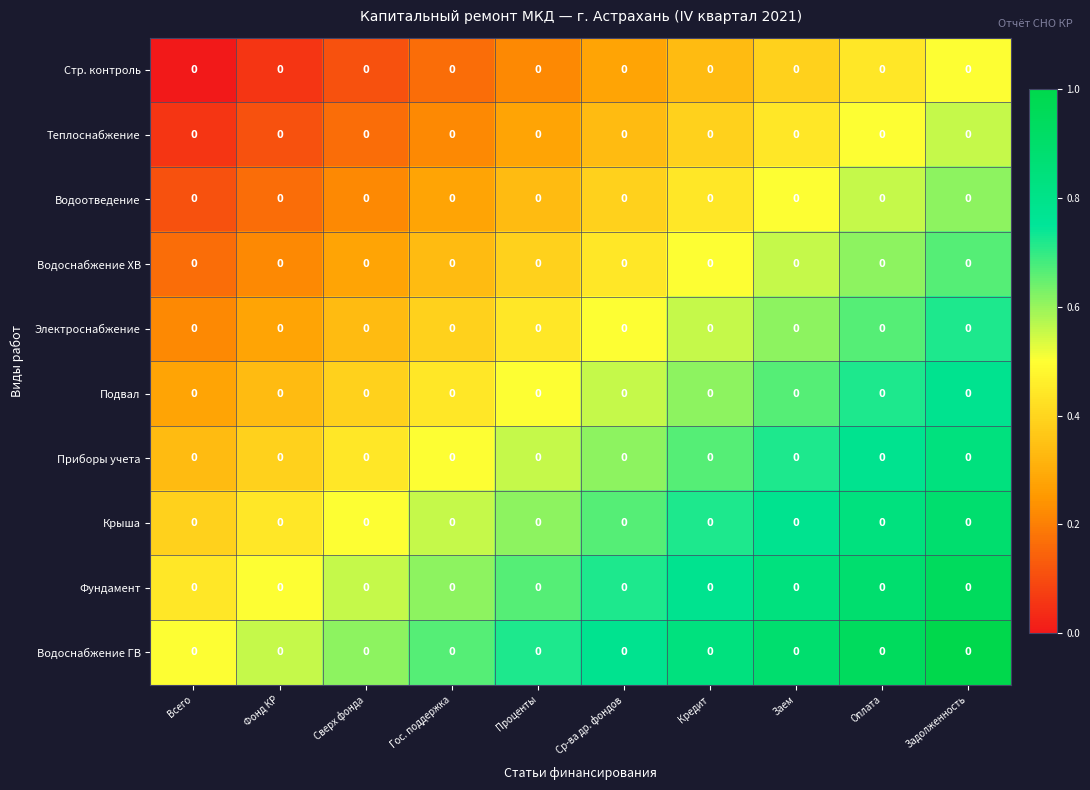

Reading left to right, transcribe all the data shown in this chart.

Стр. контроль: Всего=0.0	Фонд КР=0.0	Сверх фонда=0.0	Гос. поддержка=0.0	Проценты=0.0	Ср-ва др. фондов=0.0	Кредит=0.0	Заем=0.0	Оплата=0.0	Задолженность=0.0
Теплоснабжение: Всего=0.0	Фонд КР=0.0	Сверх фонда=0.0	Гос. поддержка=0.0	Проценты=0.0	Ср-ва др. фондов=0.0	Кредит=0.0	Заем=0.0	Оплата=0.0	Задолженность=0.0
Водоотведение: Всего=0.0	Фонд КР=0.0	Сверх фонда=0.0	Гос. поддержка=0.0	Проценты=0.0	Ср-ва др. фондов=0.0	Кредит=0.0	Заем=0.0	Оплата=0.0	Задолженность=0.0
Водоснабжение ХВ: Всего=0.0	Фонд КР=0.0	Сверх фонда=0.0	Гос. поддержка=0.0	Проценты=0.0	Ср-ва др. фондов=0.0	Кредит=0.0	Заем=0.0	Оплата=0.0	Задолженность=0.0
Электроснабжение: Всего=0.0	Фонд КР=0.0	Сверх фонда=0.0	Гос. поддержка=0.0	Проценты=0.0	Ср-ва др. фондов=0.0	Кредит=0.0	Заем=0.0	Оплата=0.0	Задолженность=0.0
Подвал: Всего=0.0	Фонд КР=0.0	Сверх фонда=0.0	Гос. поддержка=0.0	Проценты=0.0	Ср-ва др. фондов=0.0	Кредит=0.0	Заем=0.0	Оплата=0.0	Задолженность=0.0
Приборы учета: Всего=0.0	Фонд КР=0.0	Сверх фонда=0.0	Гос. поддержка=0.0	Проценты=0.0	Ср-ва др. фондов=0.0	Кредит=0.0	Заем=0.0	Оплата=0.0	Задолженность=0.0
Крыша: Всего=0.0	Фонд КР=0.0	Сверх фонда=0.0	Гос. поддержка=0.0	Проценты=0.0	Ср-ва др. фондов=0.0	Кредит=0.0	Заем=0.0	Оплата=0.0	Задолженность=0.0
Фундамент: Всего=0.0	Фонд КР=0.0	Сверх фонда=0.0	Гос. поддержка=0.0	Проценты=0.0	Ср-ва др. фондов=0.0	Кредит=0.0	Заем=0.0	Оплата=0.0	Задолженность=0.0
Водоснабжение ГВ: Всего=0.0	Фонд КР=0.0	Сверх фонда=0.0	Гос. поддержка=0.0	Проценты=0.0	Ср-ва др. фондов=0.0	Кредит=0.0	Заем=0.0	Оплата=0.0	Задолженность=0.0